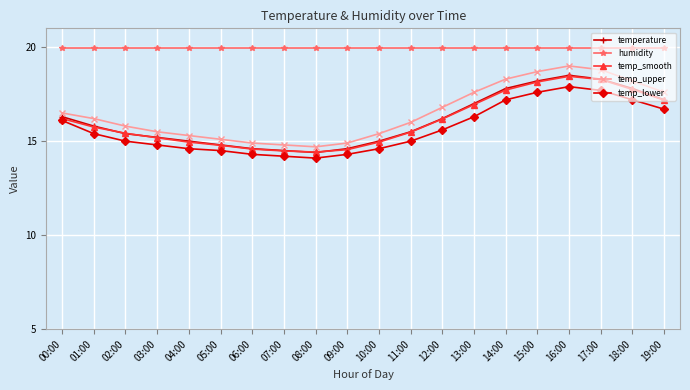

What is the value of the temperature point at the 9th from the left?

14.4